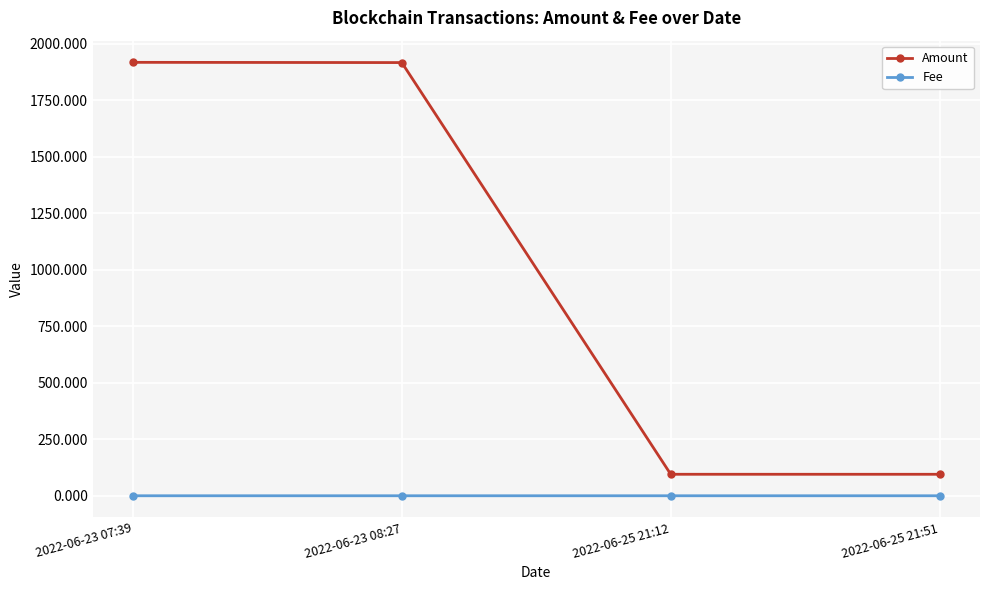

List the series in order of their overall mean, lowest first.

Fee, Amount